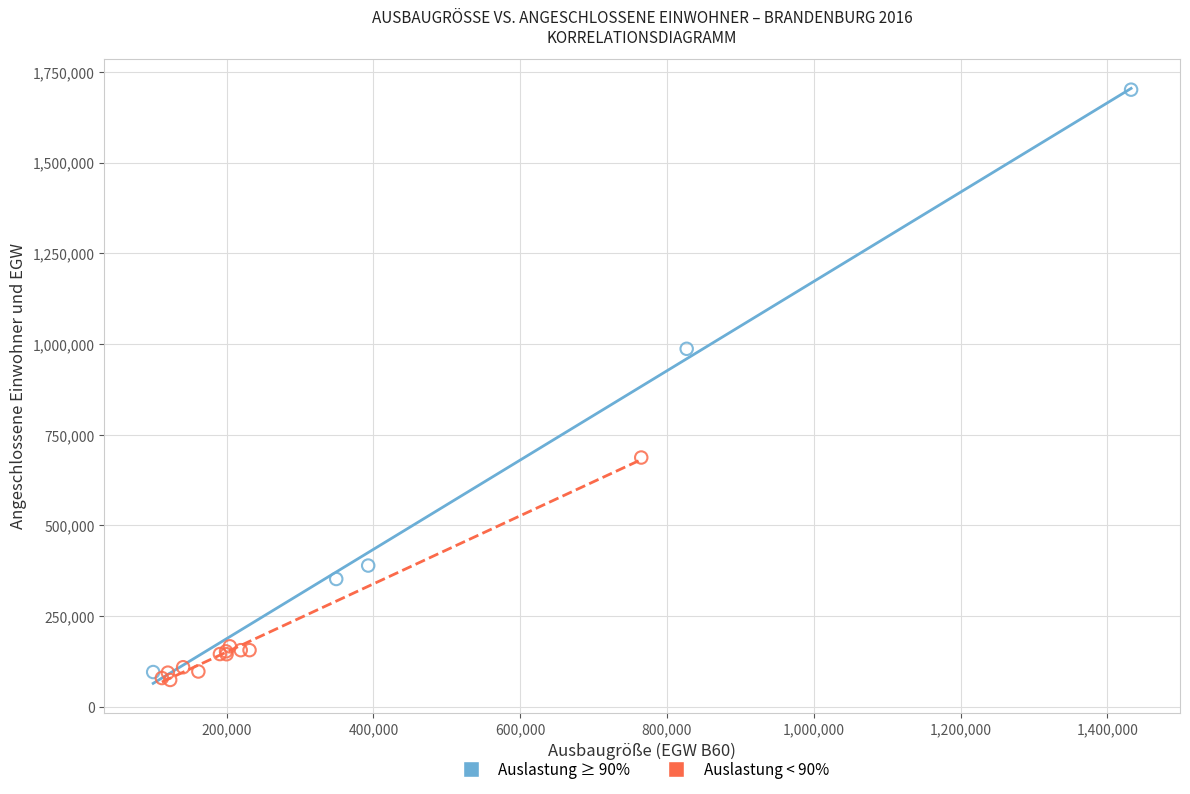

Which series contains the highest Y value?

Auslastung ≥ 90%